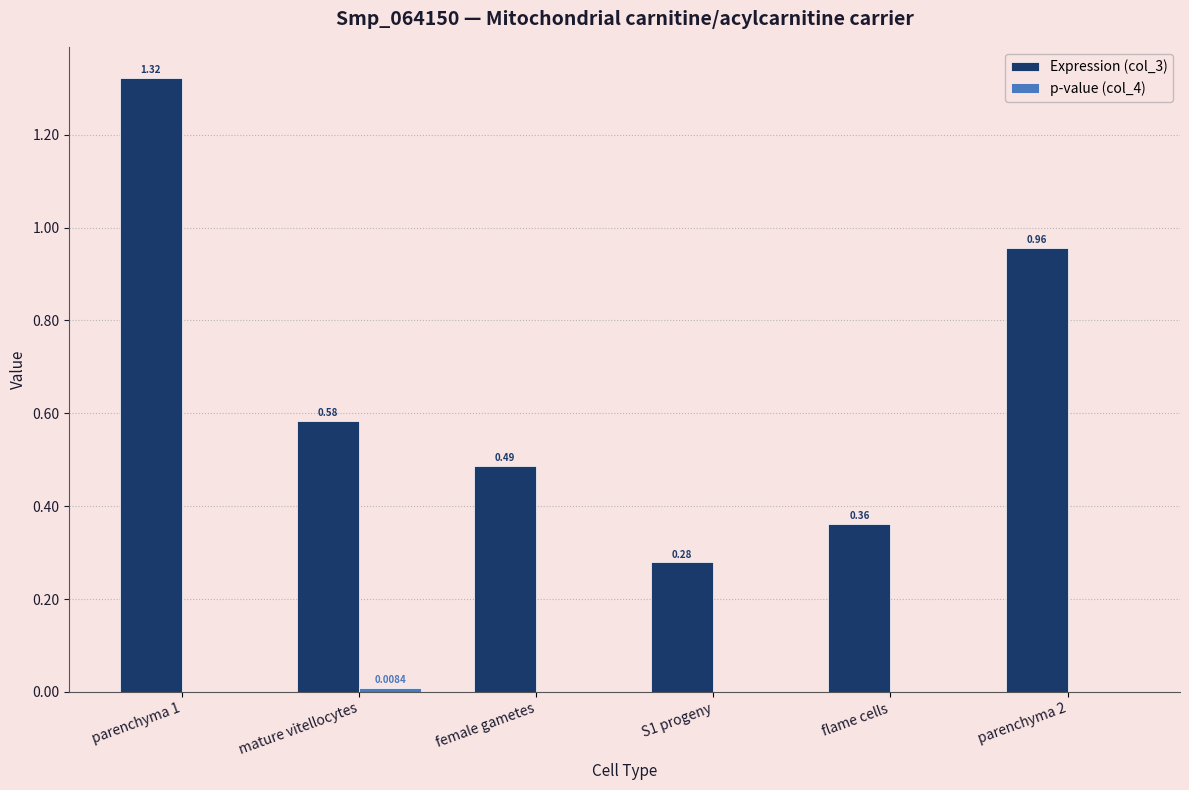

Which series has the largest total across all categories?

Expression (col_3)